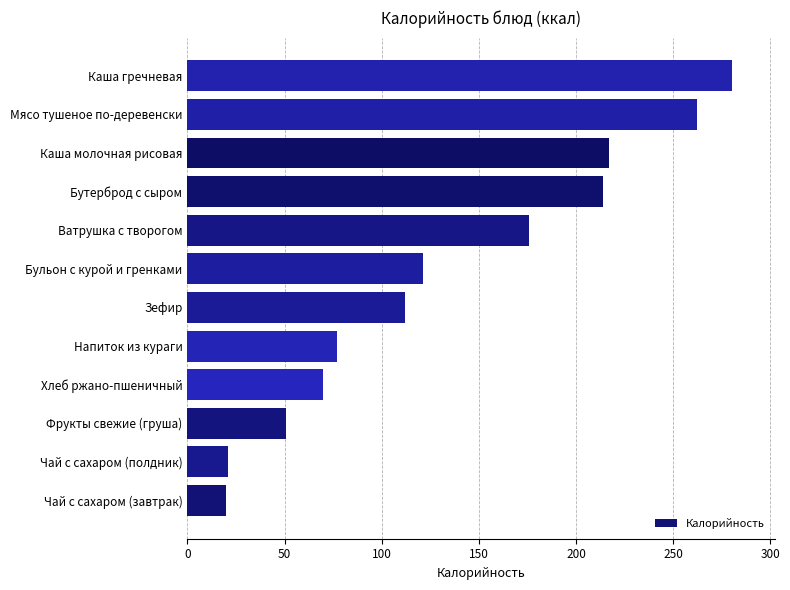

What is the change in value from Хлеб ржано-пшеничный to Каша молочная рисовая?

+147